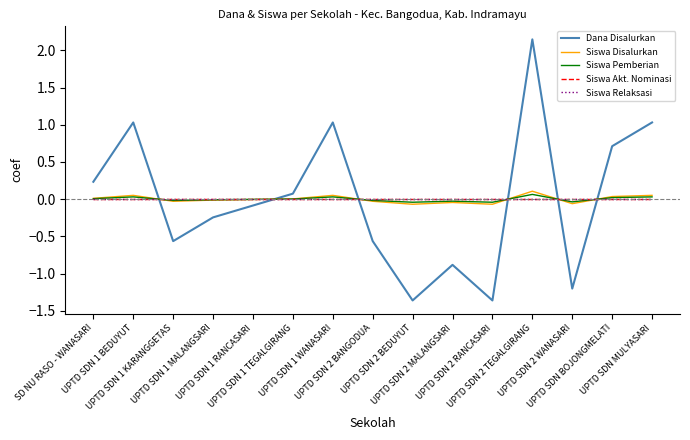

Does the chart have visible grid lines?

No